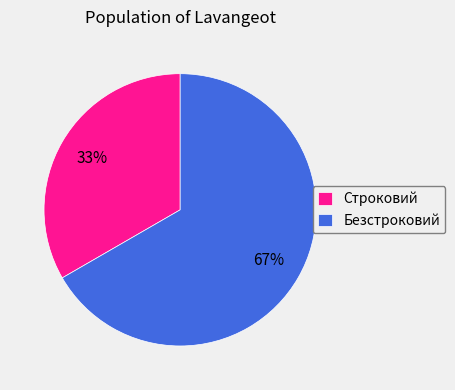

To the nearest percent, what percentage of the pie is Строковий?

33%